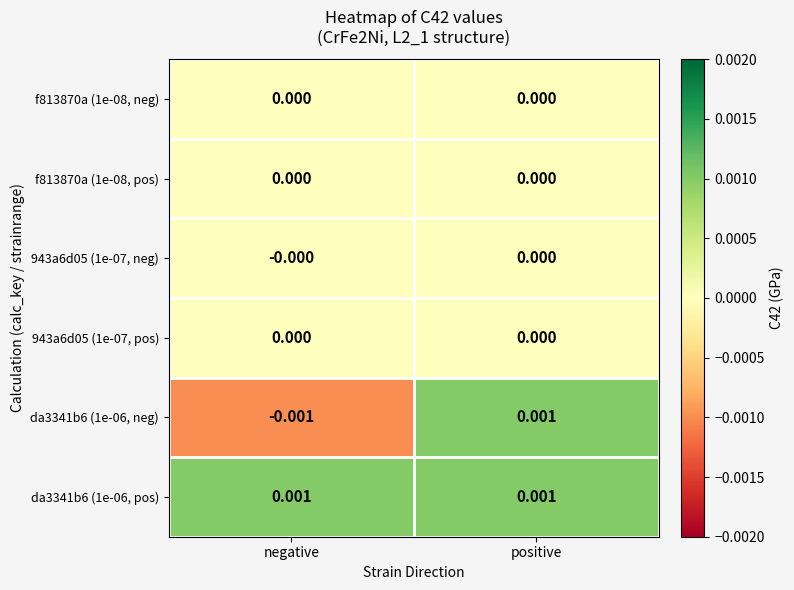

At which category is the sum across all series the highest?

positive